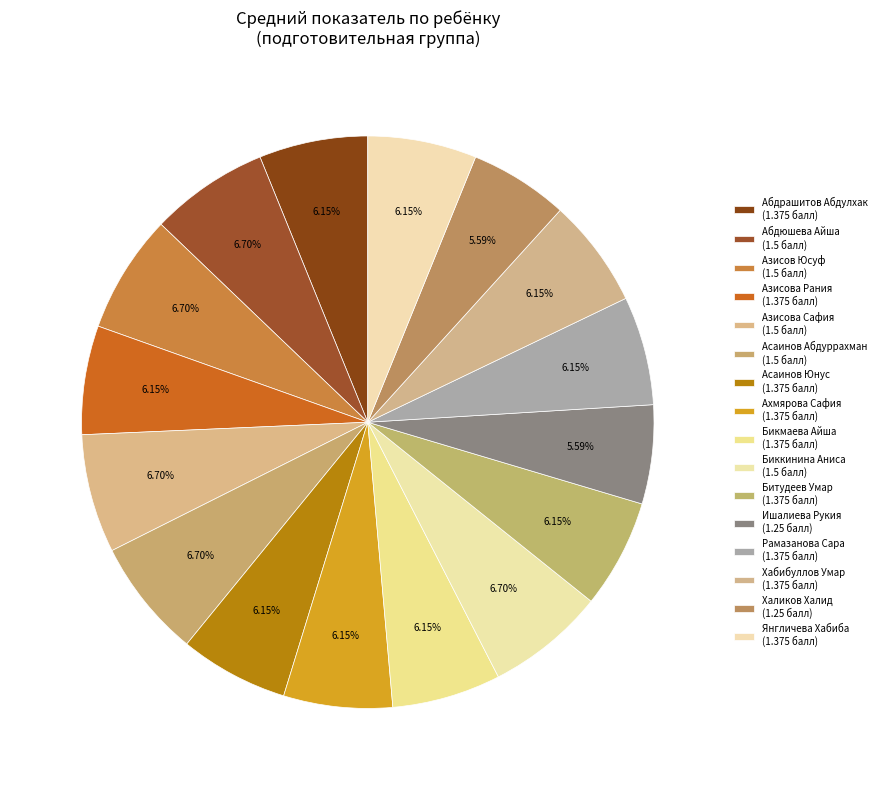

Combined, what portion of the pie is Ахмярова Сафия and Азисов Юсуф?

12.8%